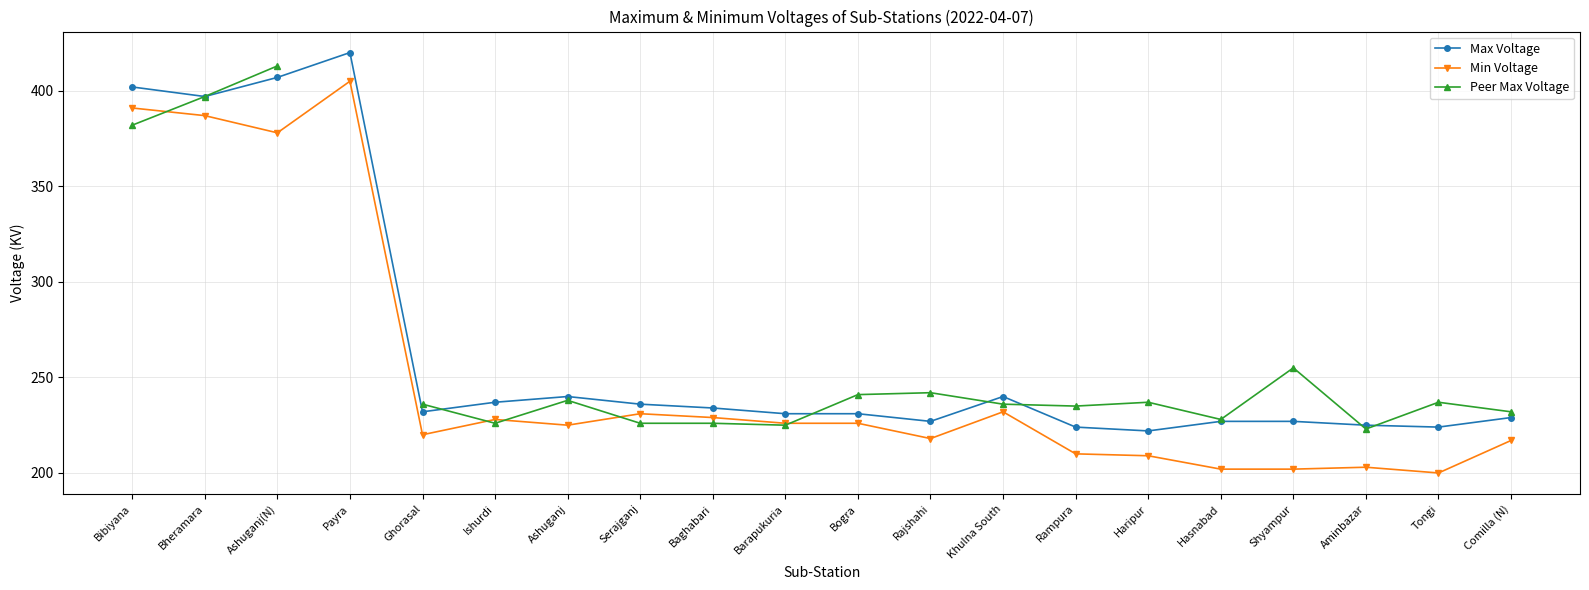

Which category has the highest value across all series?

Payra